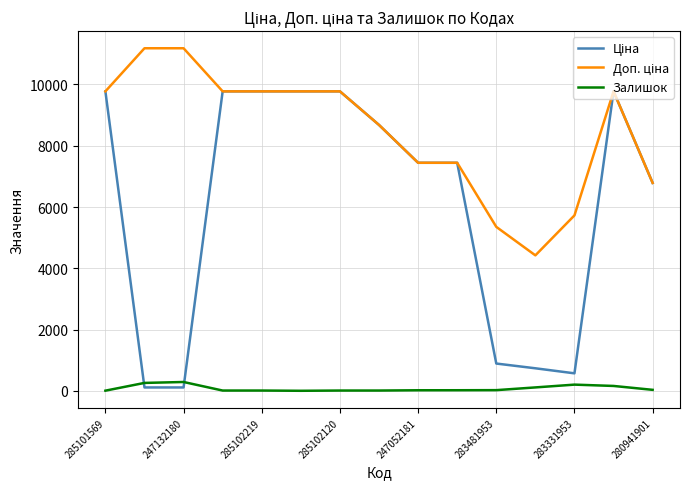

What is the greatest value displayed?

11182.0